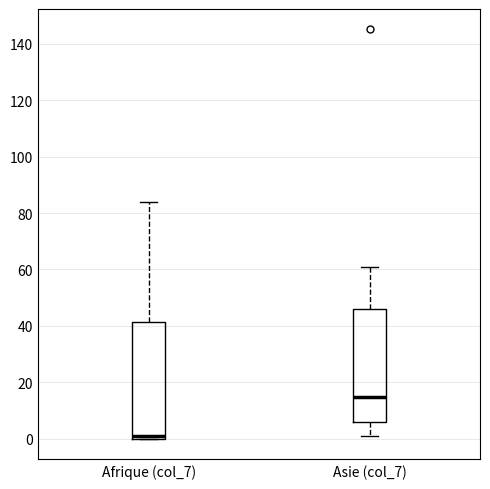

Reading left to right, transcribe this box plot: for each box, give where its median line is, the range the box spans, and where its two whiskers end, as read against the y-axis. The values are not printed on the chart, so give them approximately, as read against the axis.

Afrique (col_7): median 2, box 0 to 42, whiskers 0 to 84
Asie (col_7): median 16, box 6 to 46, whiskers 2 to 62